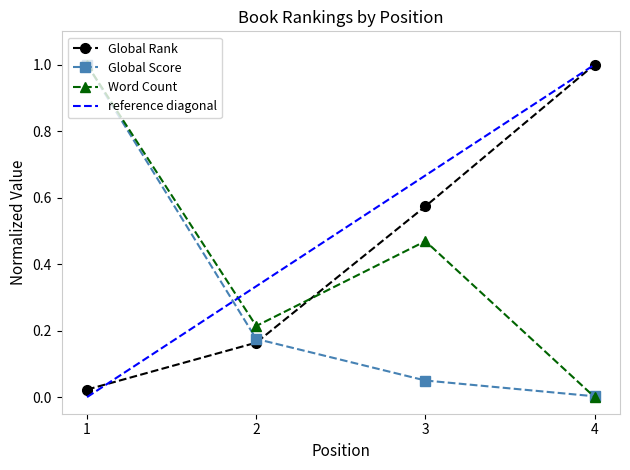

What is the spread (max minus min) of values at 3?

0.5